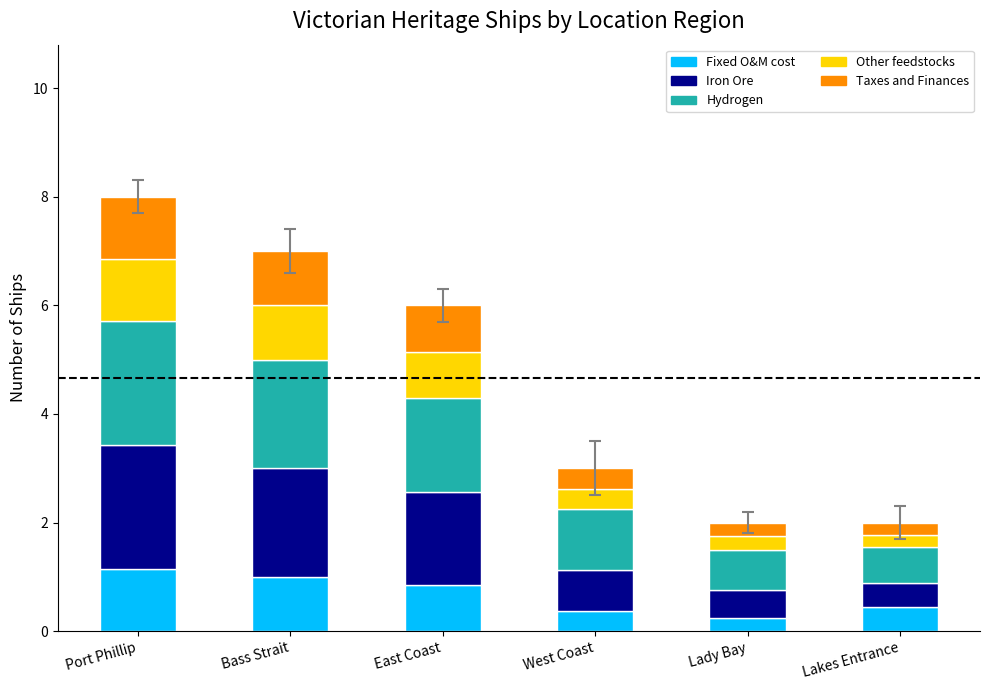

What is the total value across all series at Lady Bay?

2.0